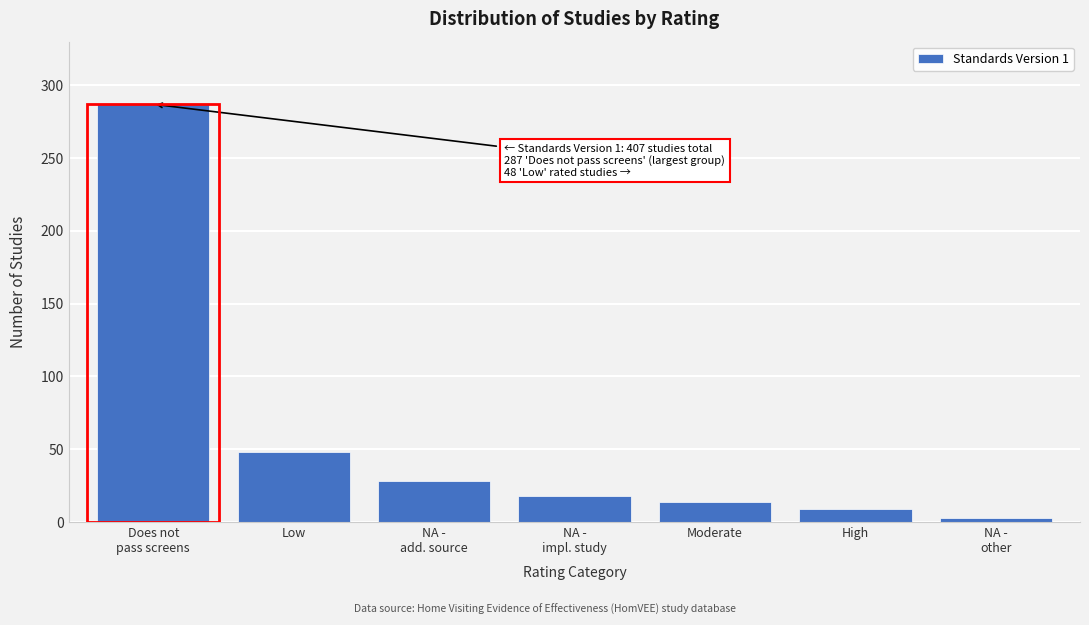

Reading left to right, extract all data points from this chart.

287	48	28	18	14	9	3